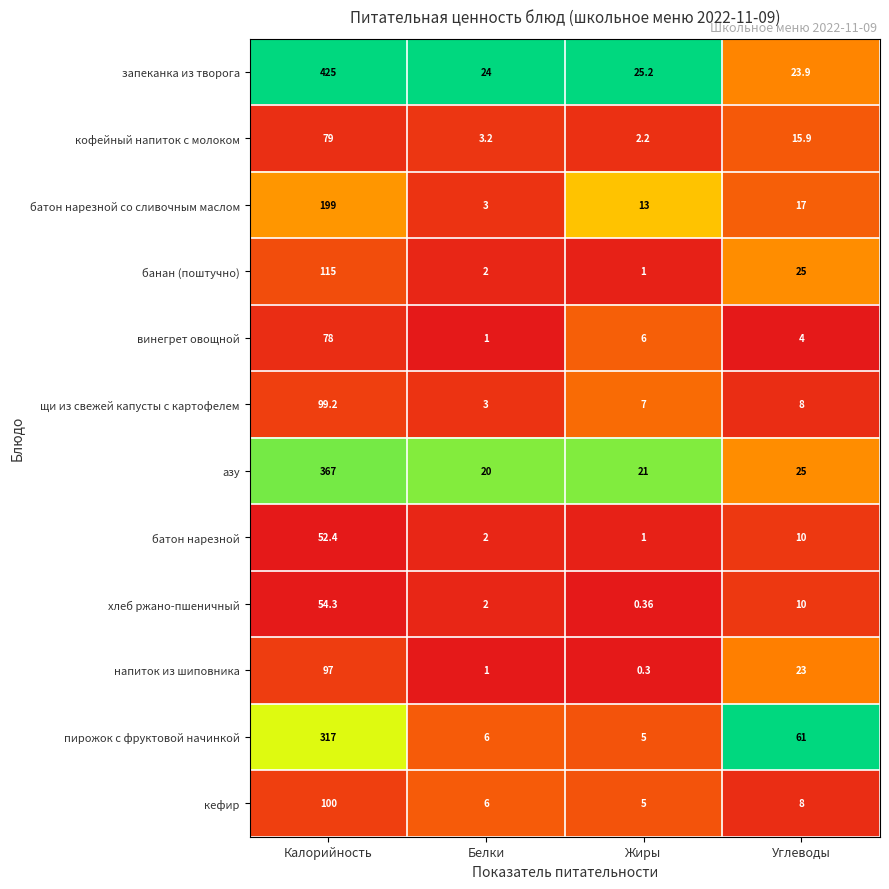

List the series in order of their peak value, highest first.

запеканка из творога, азу, пирожок с фруктовой начинкой, батон нарезной со сливочным маслом, банан (поштучно), кефир, щи из свежей капусты с картофелем, напиток из шиповника, кофейный напиток с молоком, винегрет овощной, хлеб ржано-пшеничный, батон нарезной